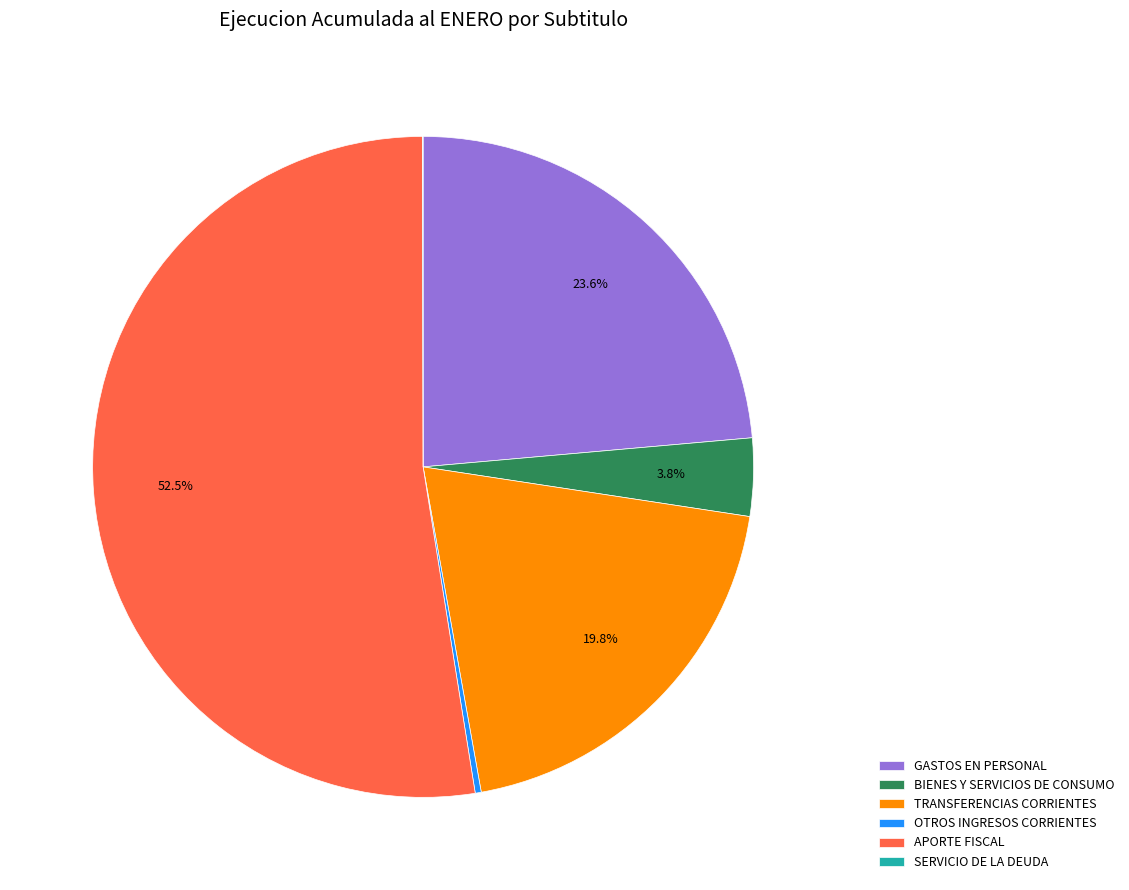

Is there any slice that represents more than half of the pie?

Yes